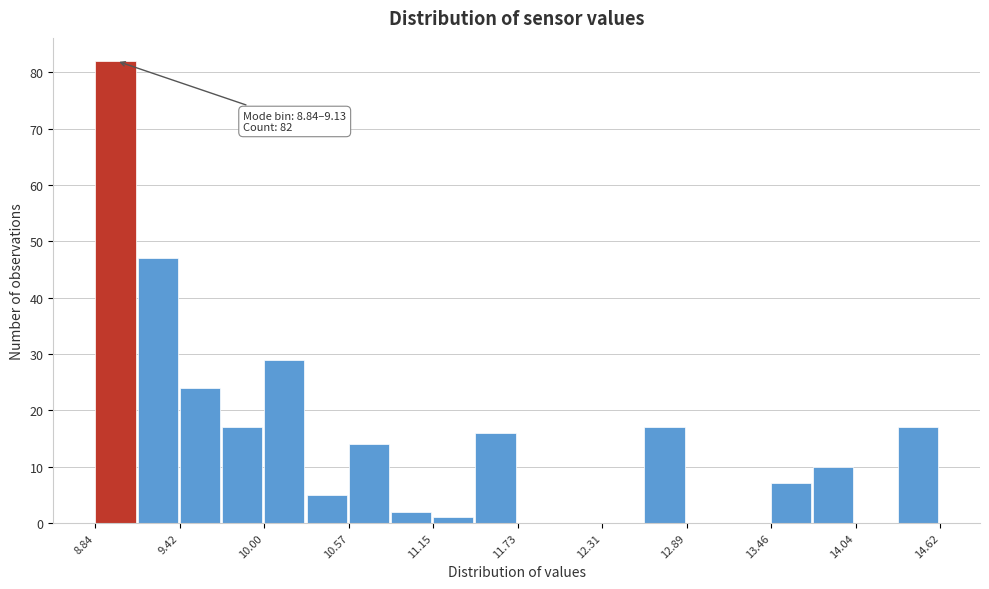

Read against the x-axis, roughly where is the centre of the tallest bar?

9.0